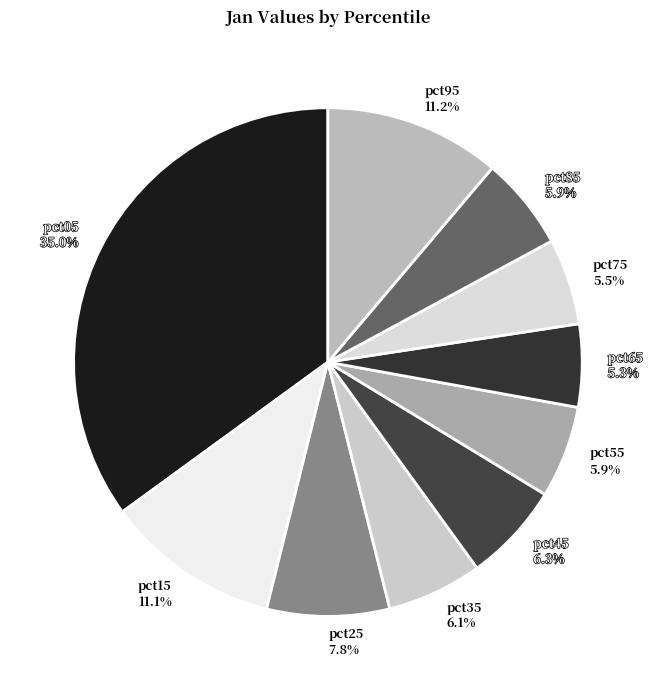

Is there any slice that represents more than half of the pie?

No